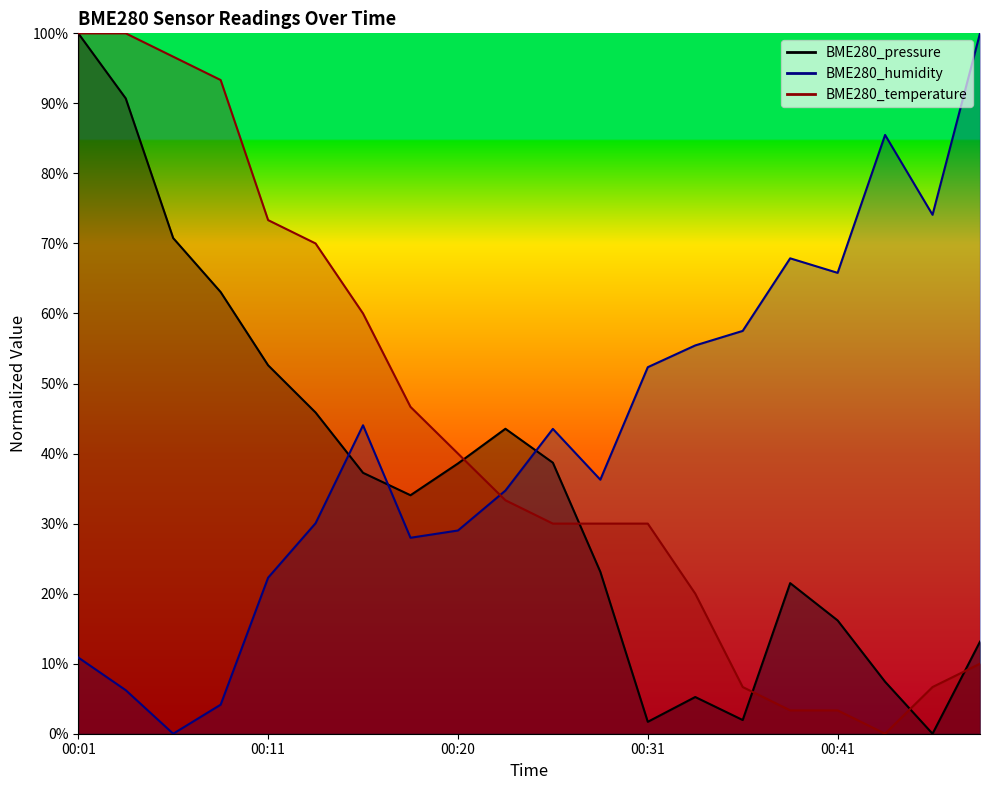

How many values in the BME280_pressure series are below 37?

10